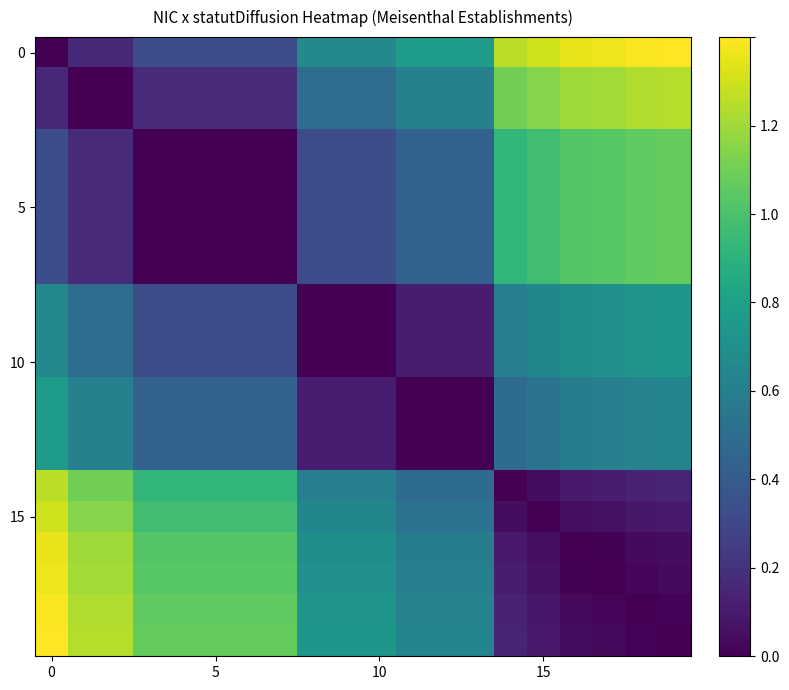

What is the maximum value shown in the chart?

1.4